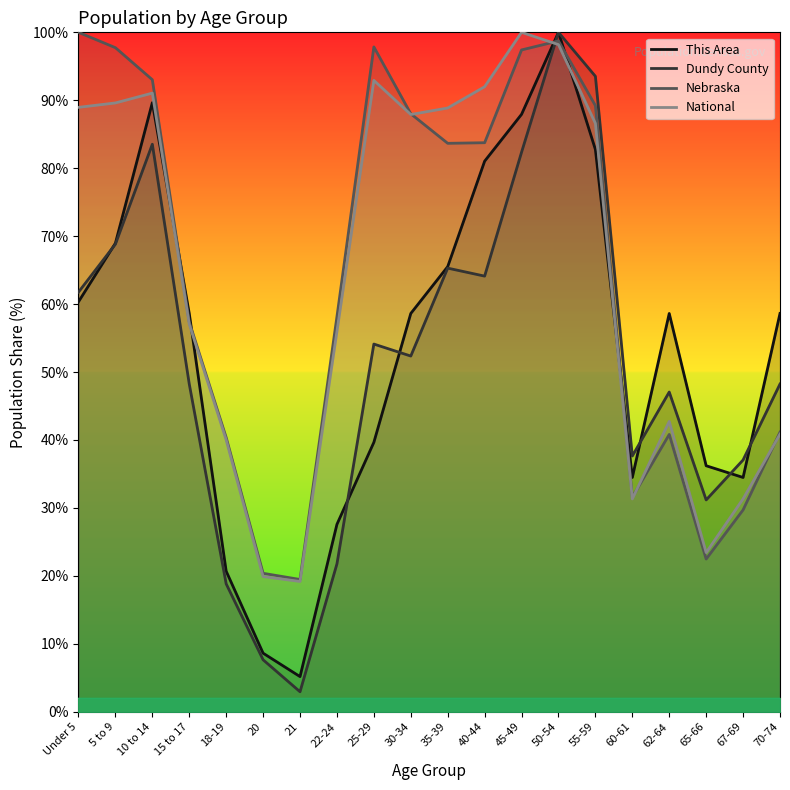

At 5 to 9, list the series in order from smallest to largest.

Dundy County, This Area, National, Nebraska